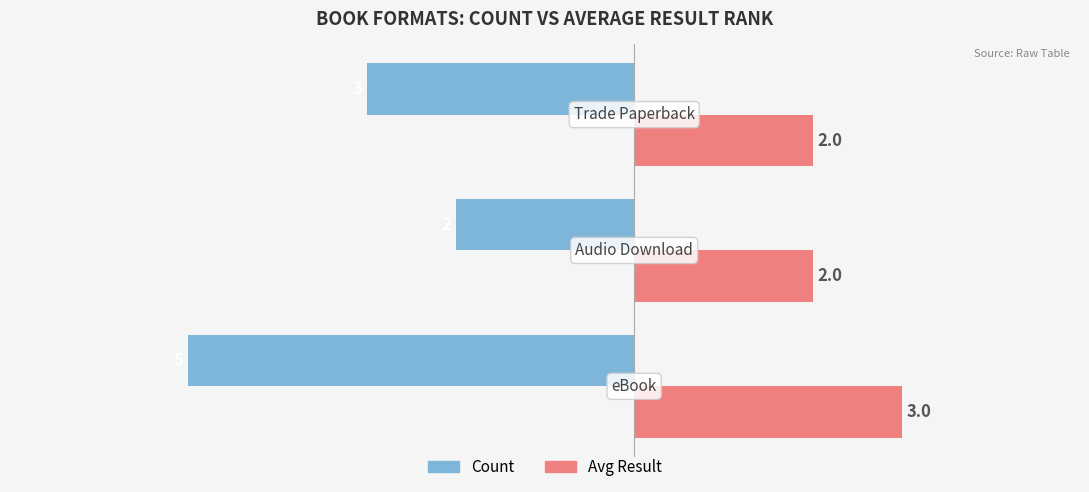

Which series has the largest range (max minus min)?

Count